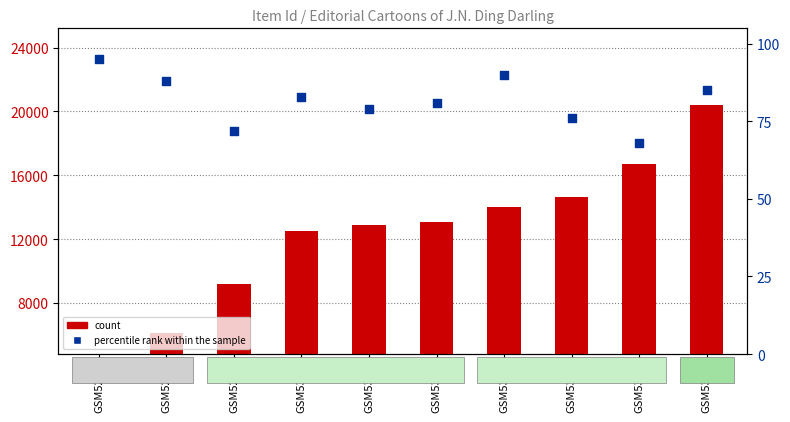

What is the total value across all series at GSM5357?

20485.0